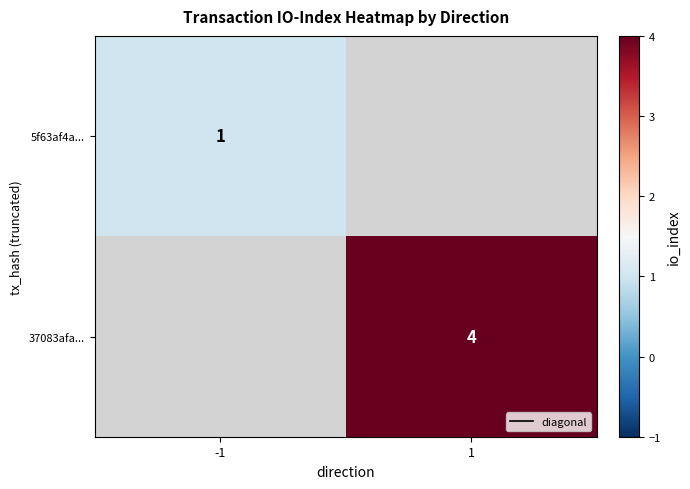

True or false: 37083afa... has a value of 4.0 at 1.

True